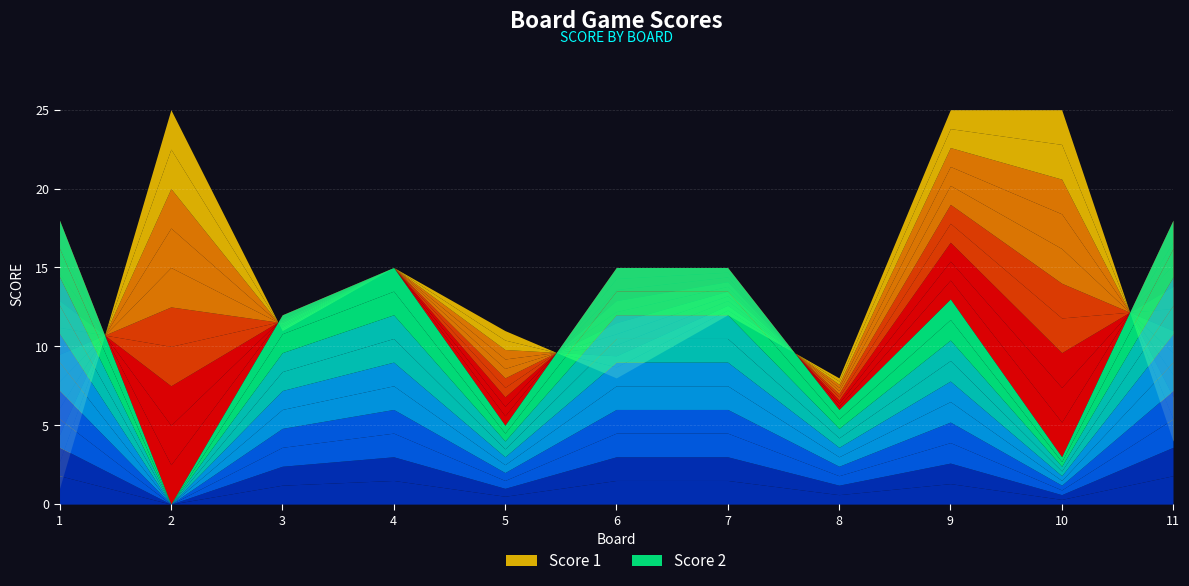

Reading left to right, transcribe all the data shown in this chart.

Score 1: 1=1	2=25	3=11	4=15	5=11	6=8	7=12	8=8	9=25	10=25	11=4
Score 2: 1=18	2=0	3=12	4=15	5=5	6=15	7=15	8=6	9=13	10=3	11=18